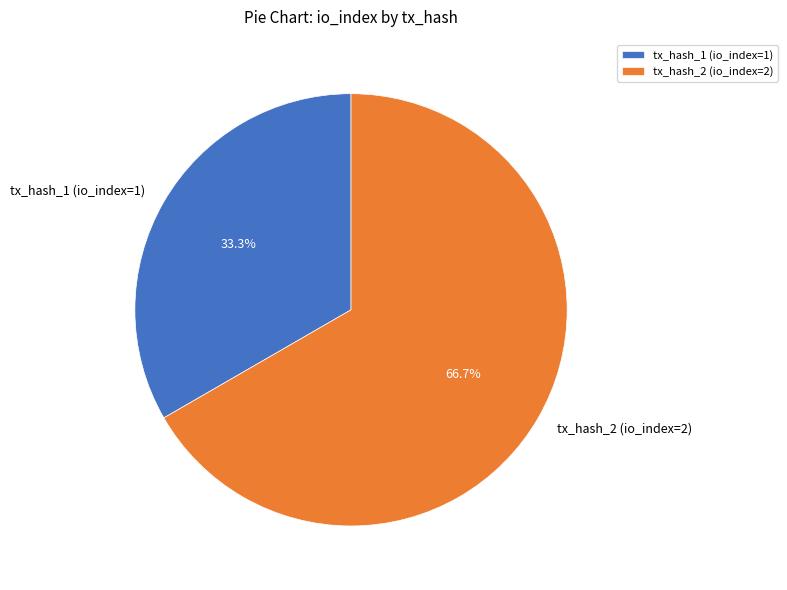

Does tx_hash_1 (io_index=1) account for over 50% of the chart?

No